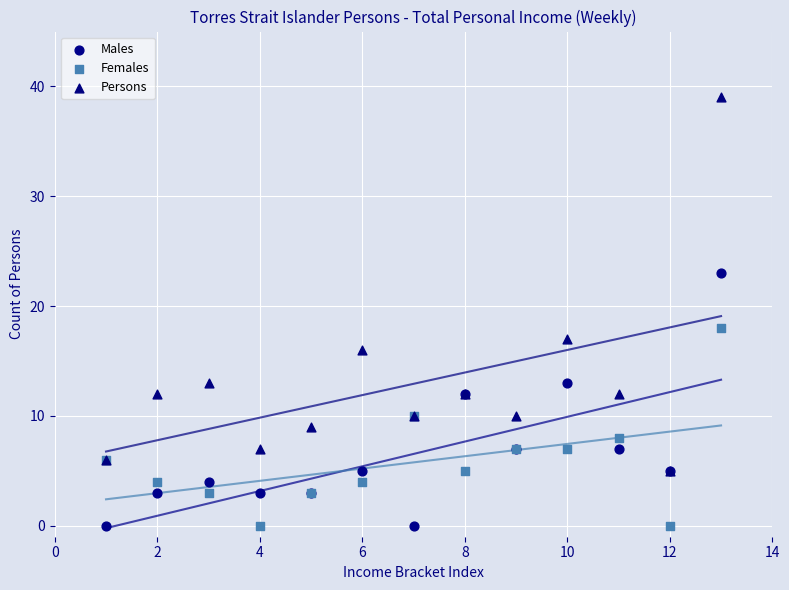

Across all series, what Y value is closest to 19?

18